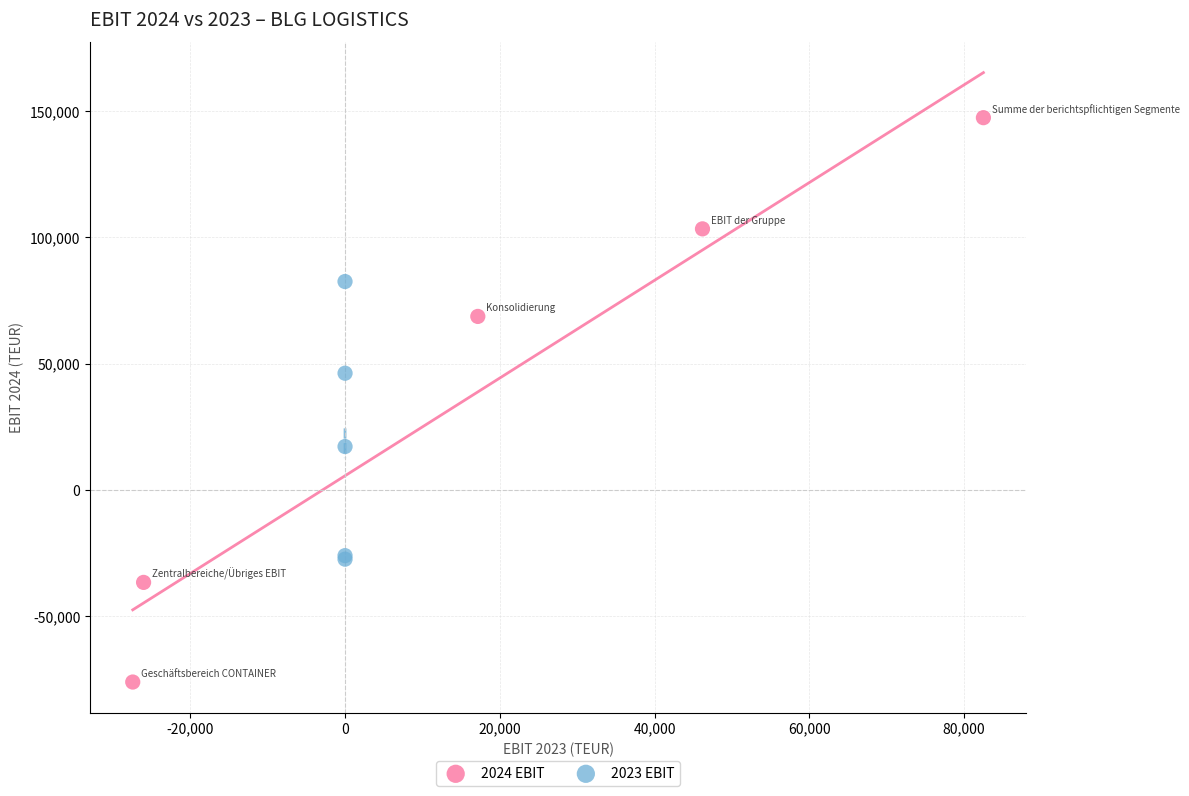

Which series contains the lowest Y value?

2024 EBIT